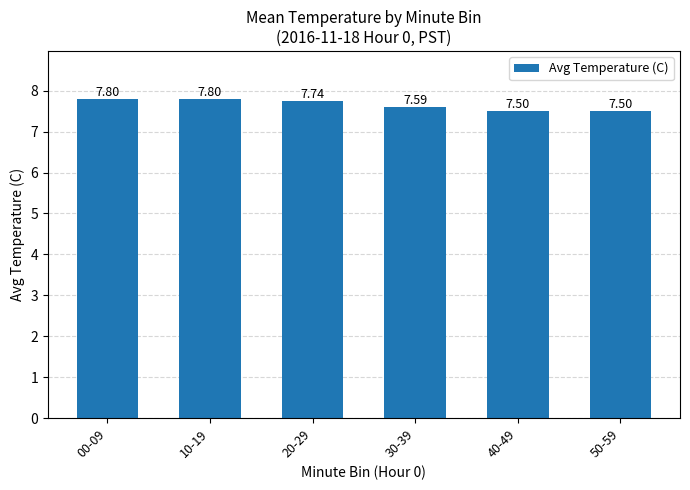

Which has a higher value, 30-39 or 20-29?

20-29